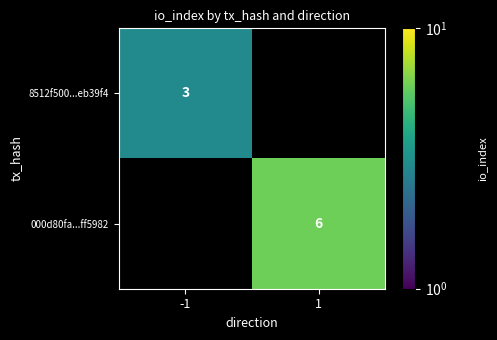

True or false: 000d80fa...ff5982 has a value of 9 at 1.

False